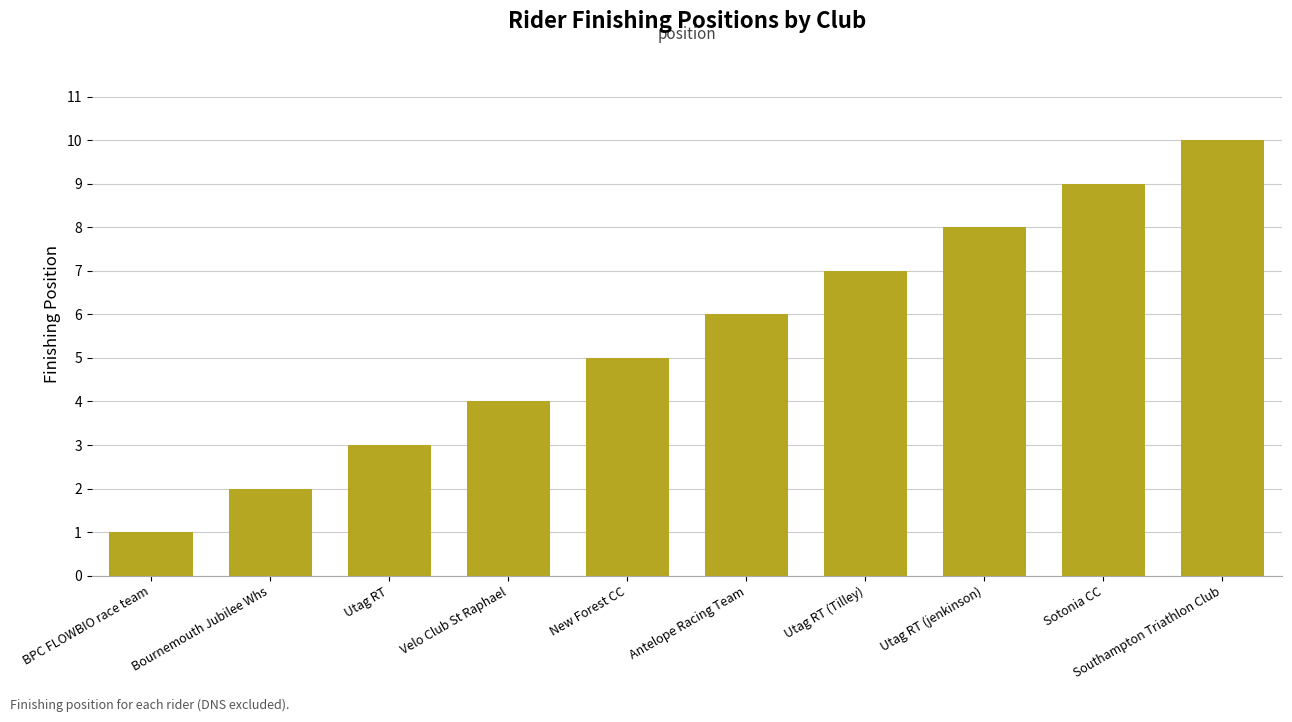

True or false: the data shows 3 at Sotonia CC.

False